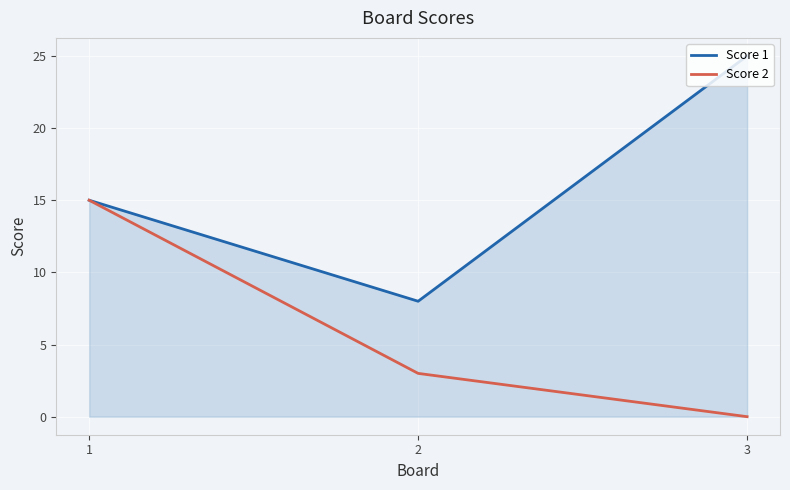

The Score 1 series shows 8 at 2. True or false?

True